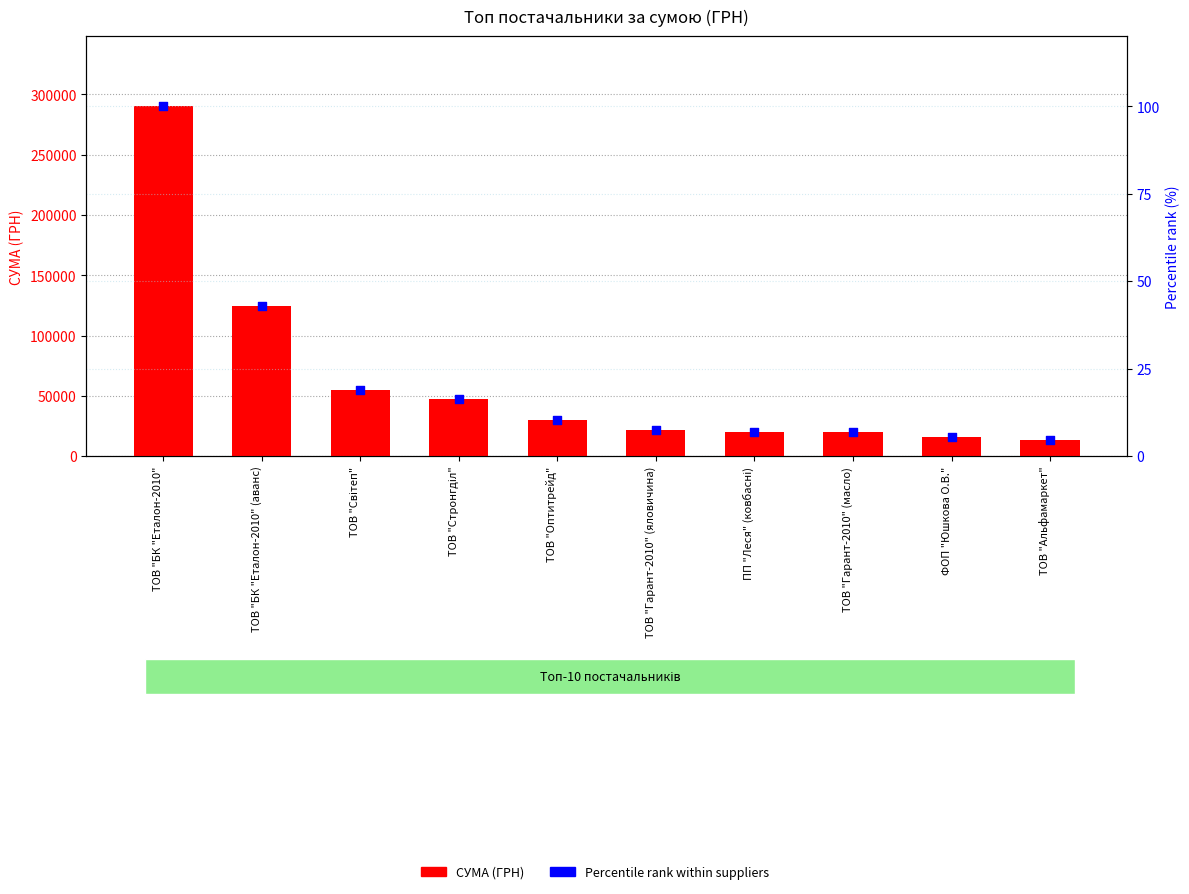

Is the value of СУМА (ГРН) at ТОВ "БК "Еталон-2010" greater than the value of Percentile rank within suppliers at ТОВ "Гарант-2010" (яловичина)?

Yes